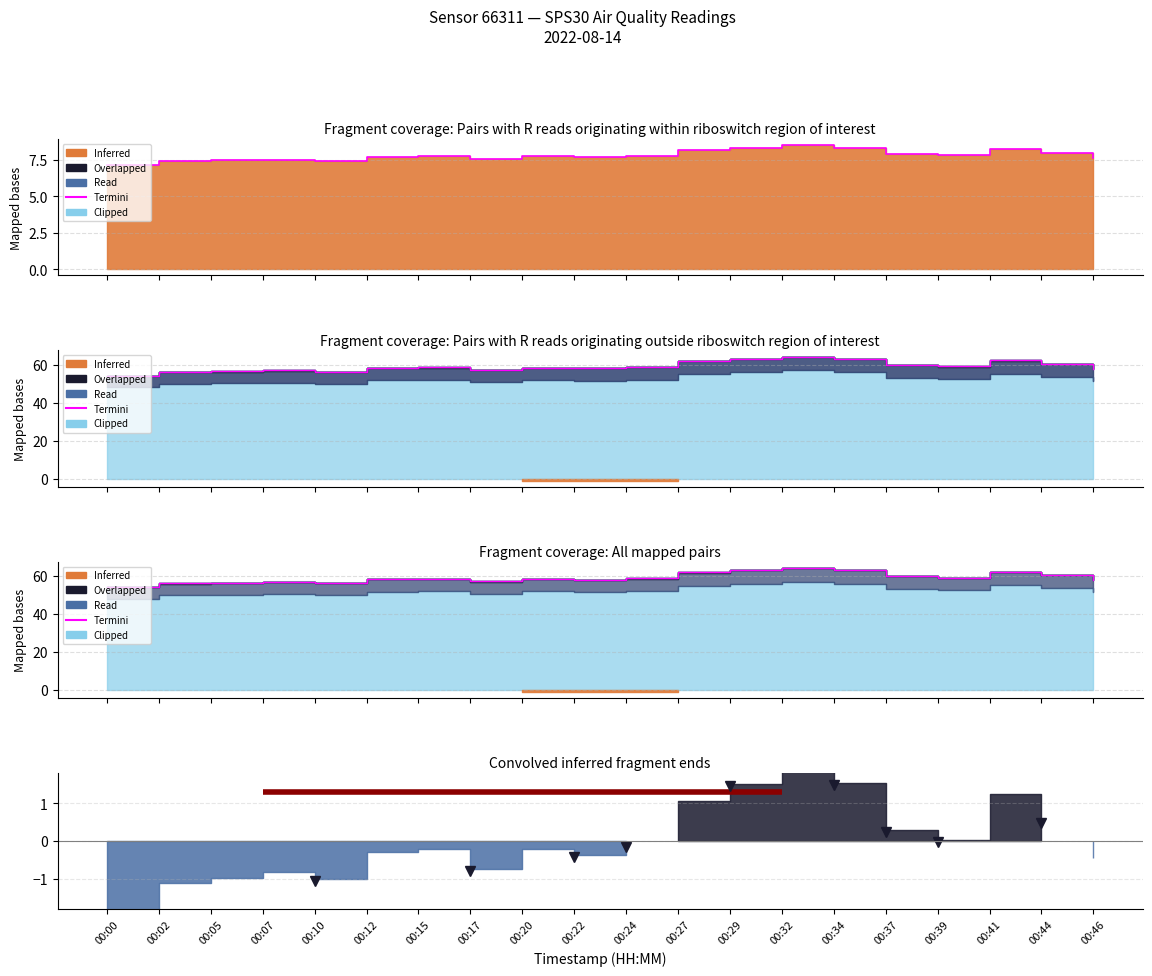

At which category does the data reach its first local peak?

00:07